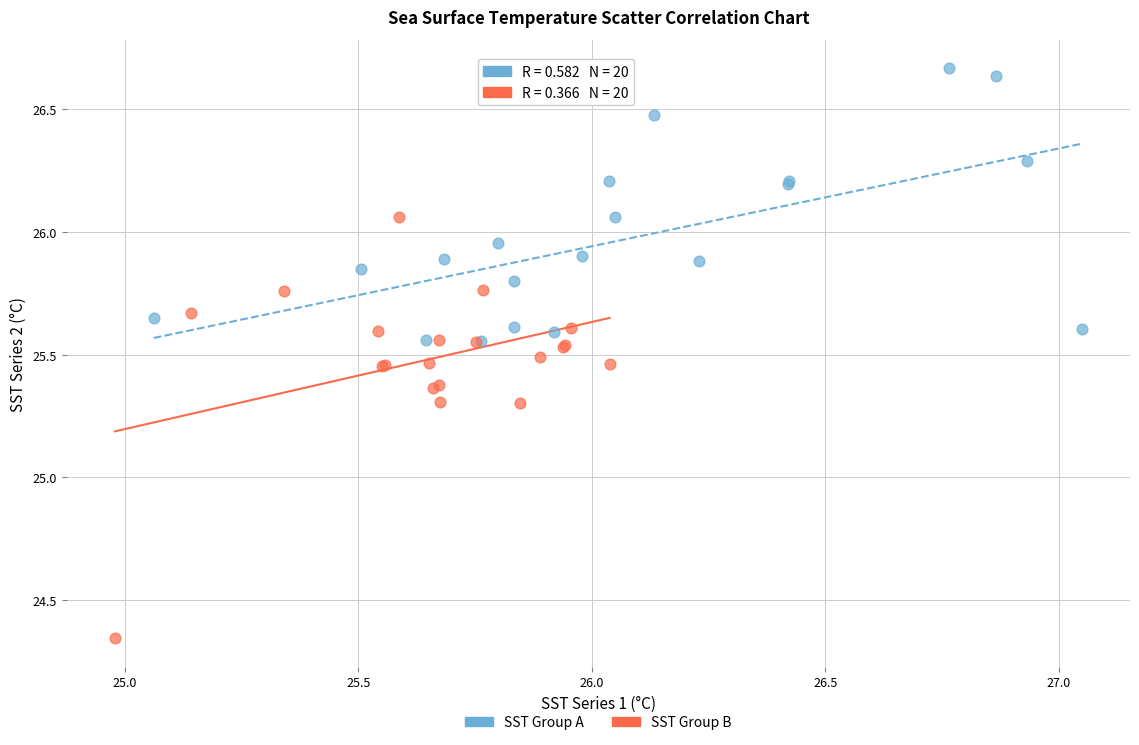

What are all the series names shown in the legend?

SST Group A, SST Group B